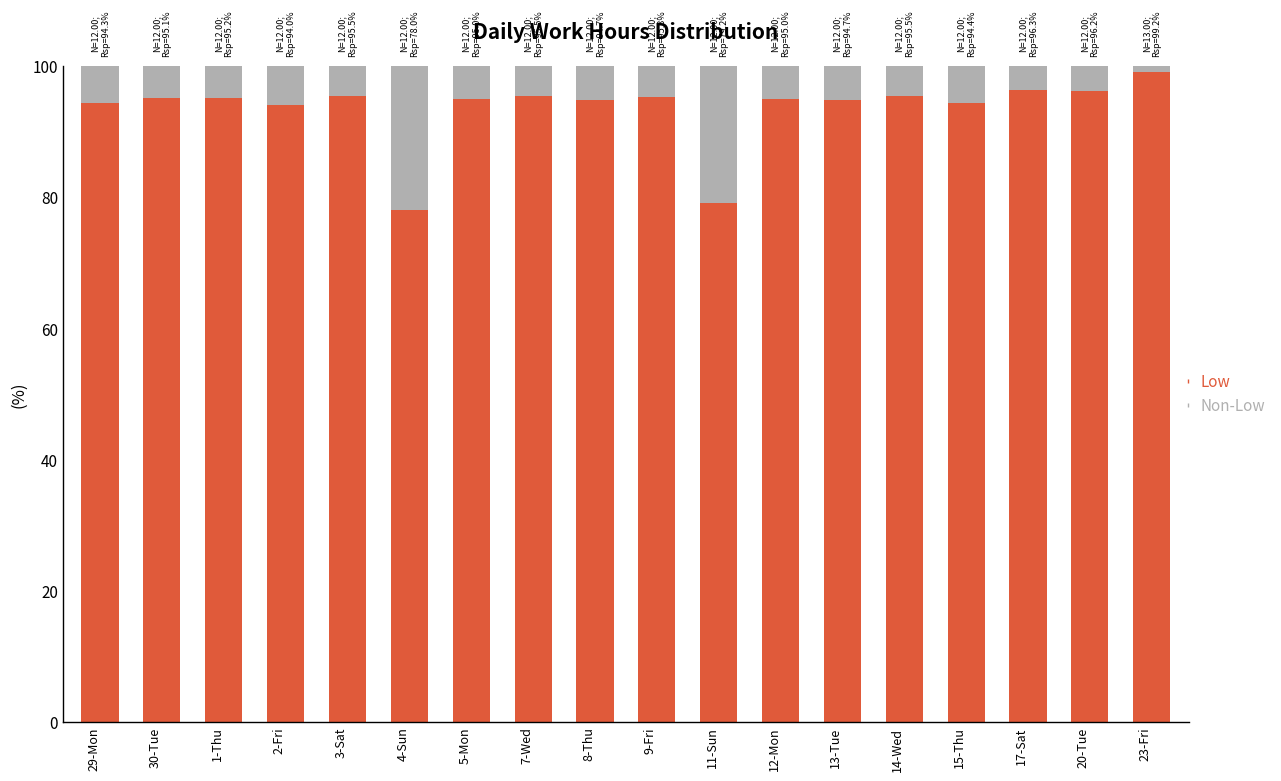

What is the difference between the Low values at 7-Wed and 4-Sun?

17.5